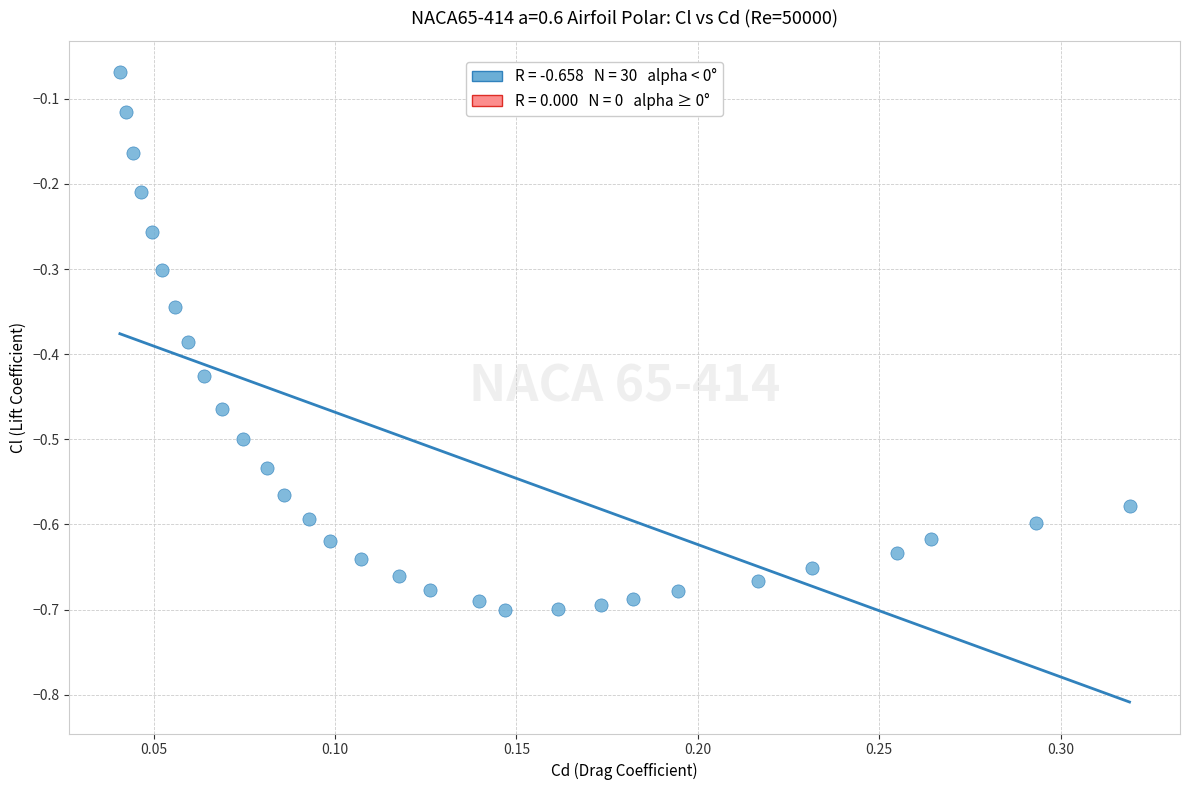

What is the range of Y values (max minus min)?

0.6